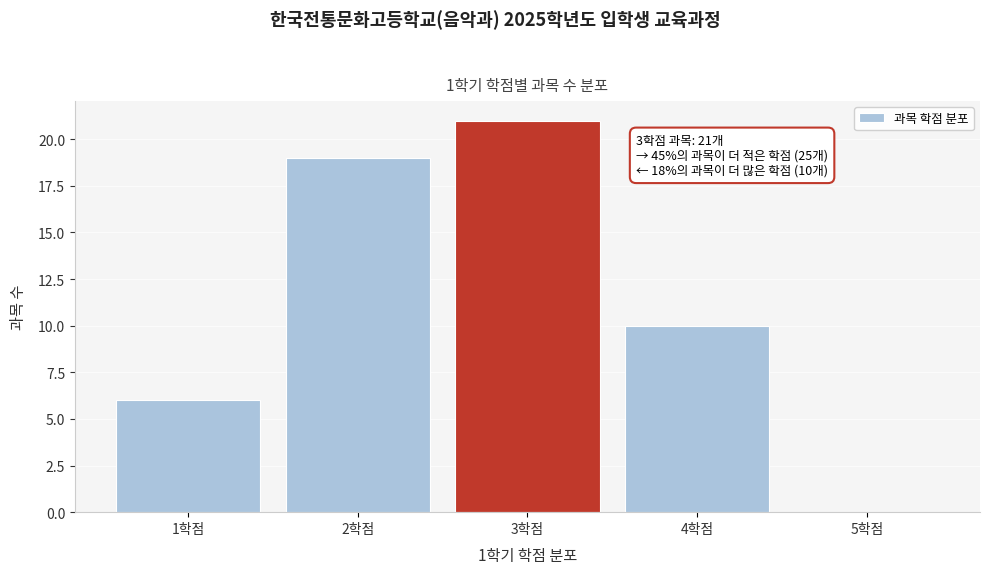

Which range on the x-axis has the tallest bar?

2.5 to 3.5